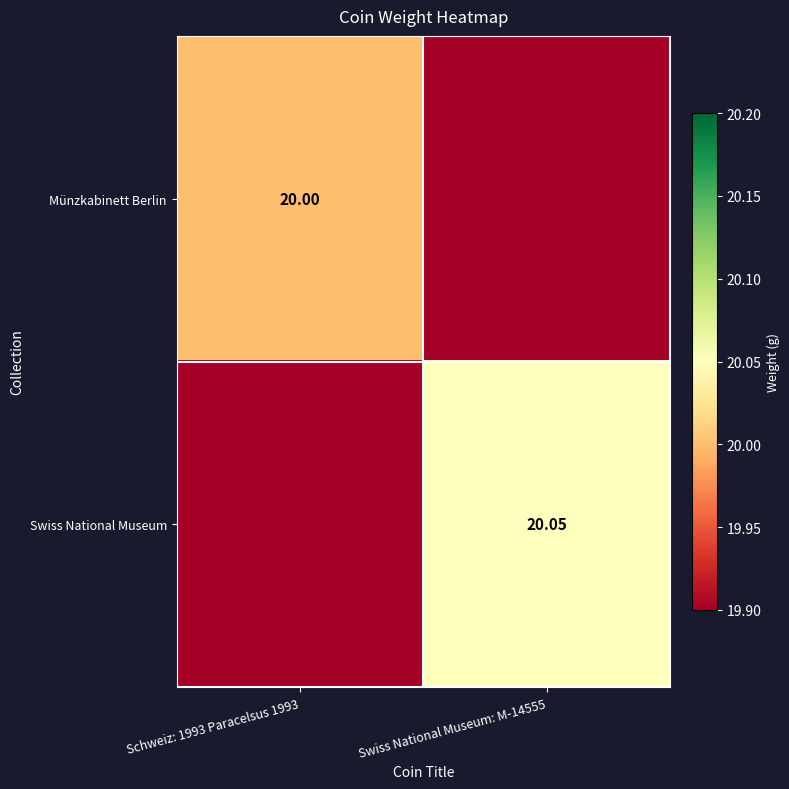

At which category does the chart reach its minimum across all series?

Swiss National Museum: M-14555